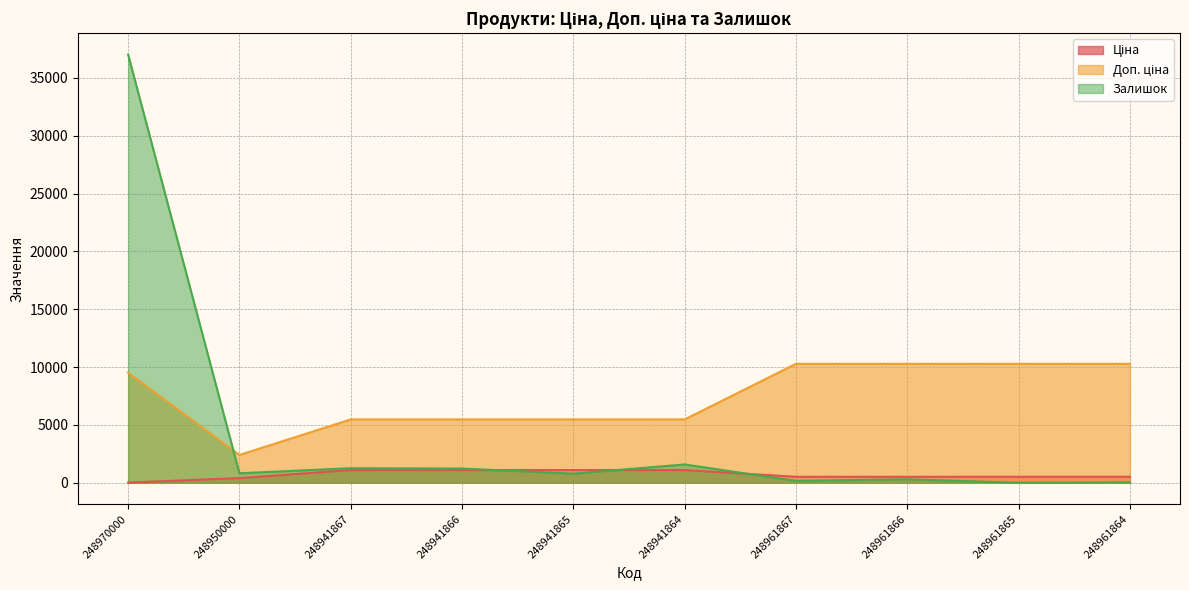

What value does the Залишок series have at 248941866?

1227.0